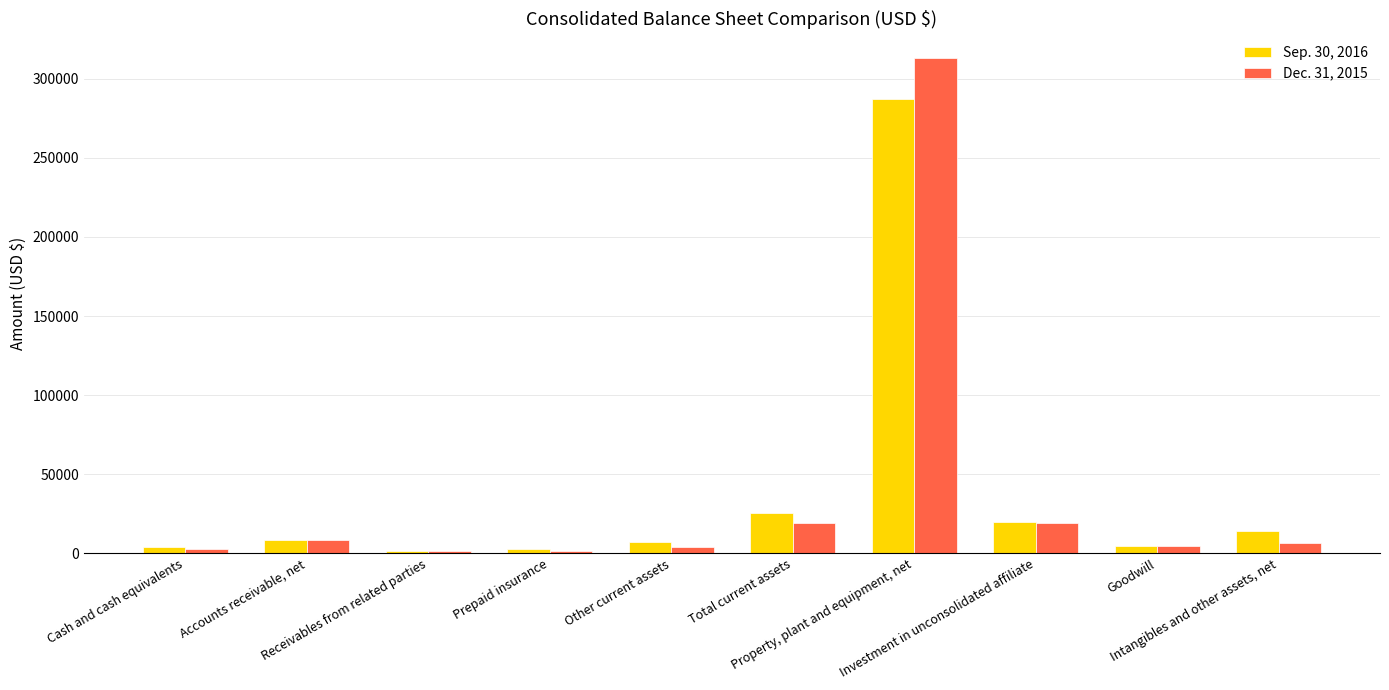

What are all the series names shown in the legend?

Sep. 30, 2016, Dec. 31, 2015